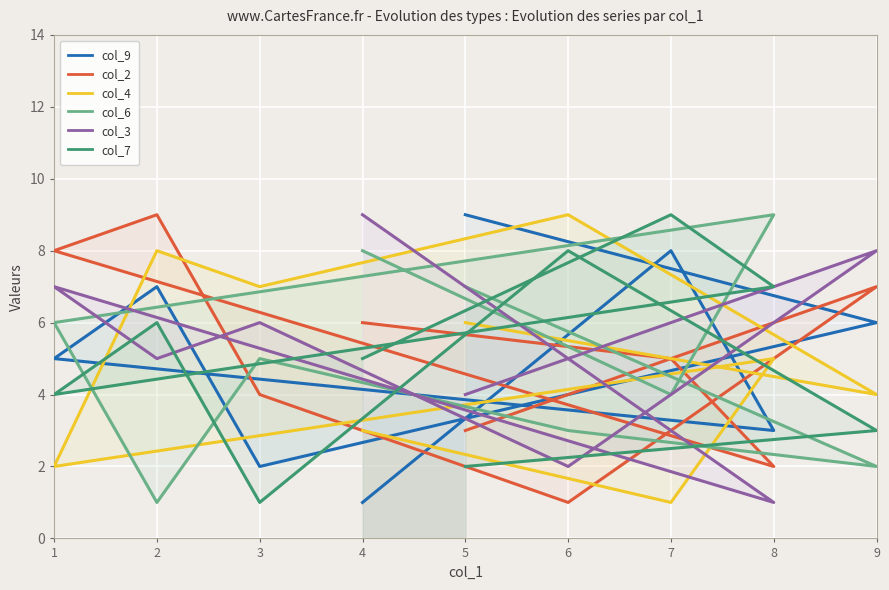

What is the sum of the col_2 values at 4 and 1?

14